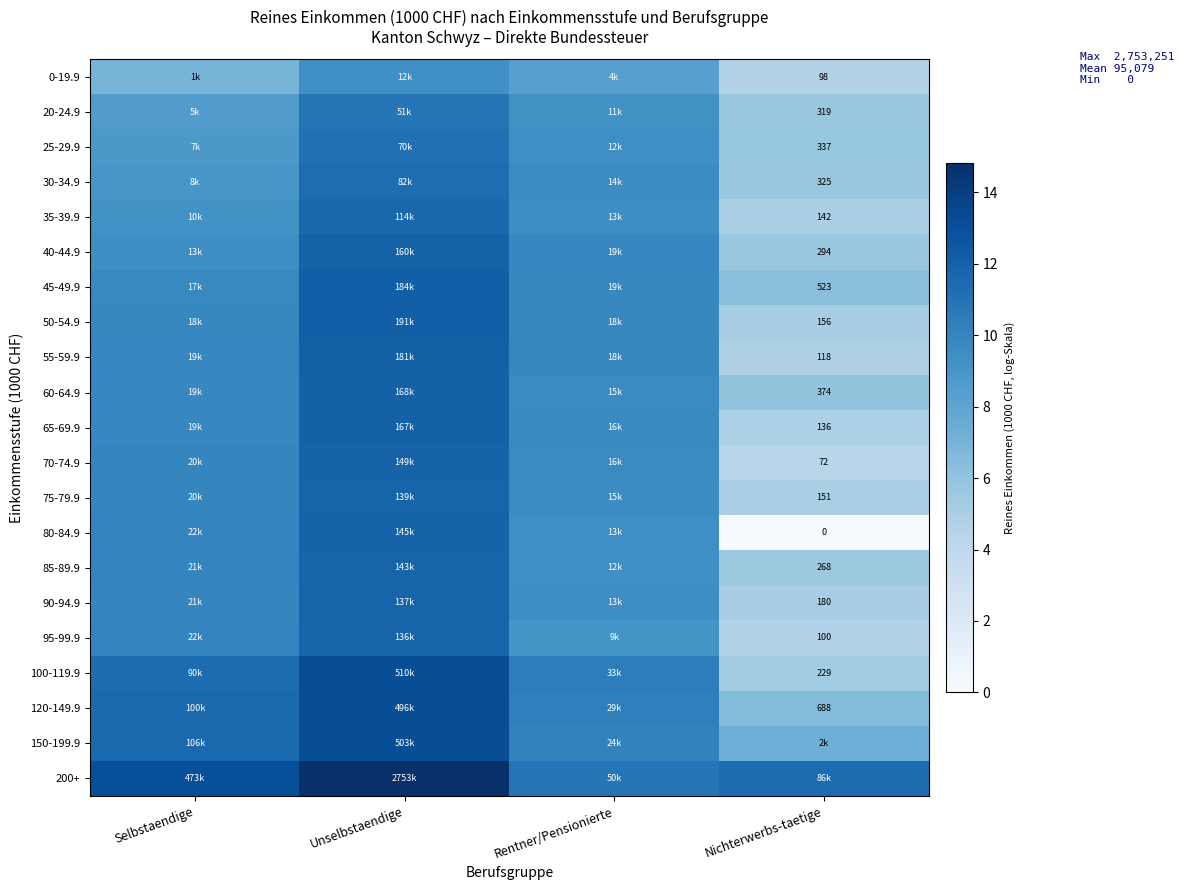

What is the sum of the 75-79.9 values at Selbstaendige and Nichterwerbs-taetige?

14.9